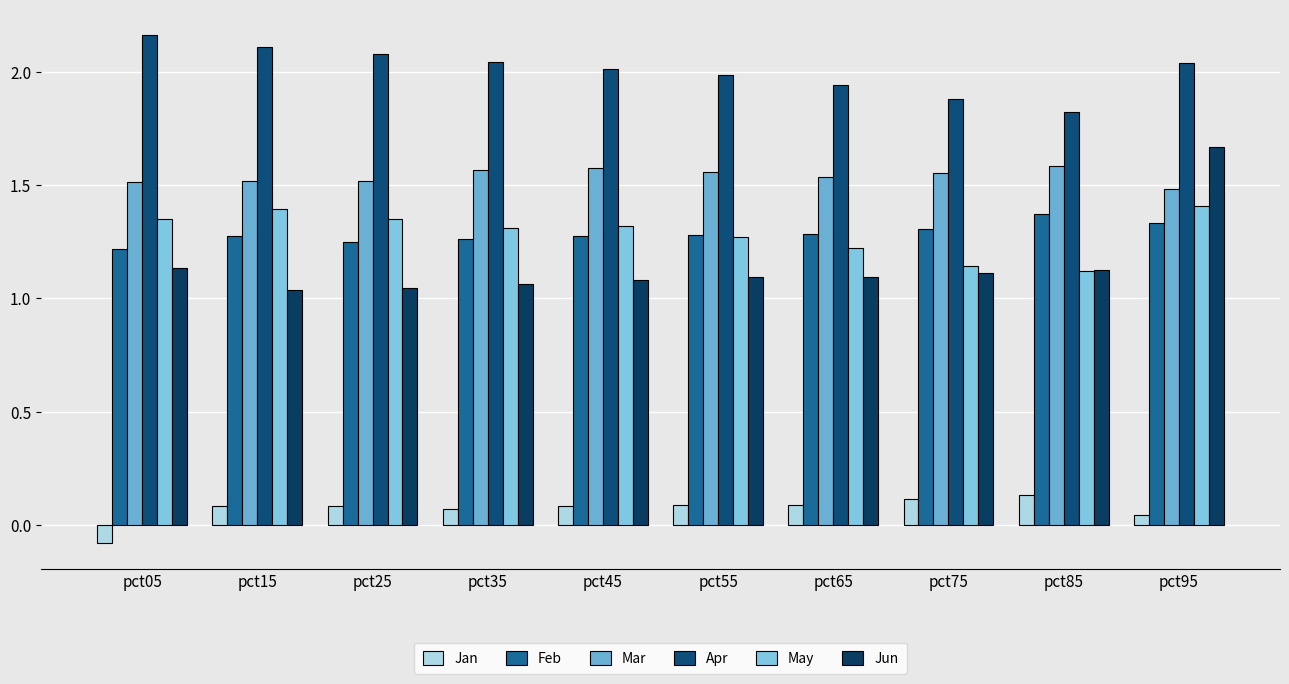

The value of Jun at pct95 is 1.7. True or false?

True